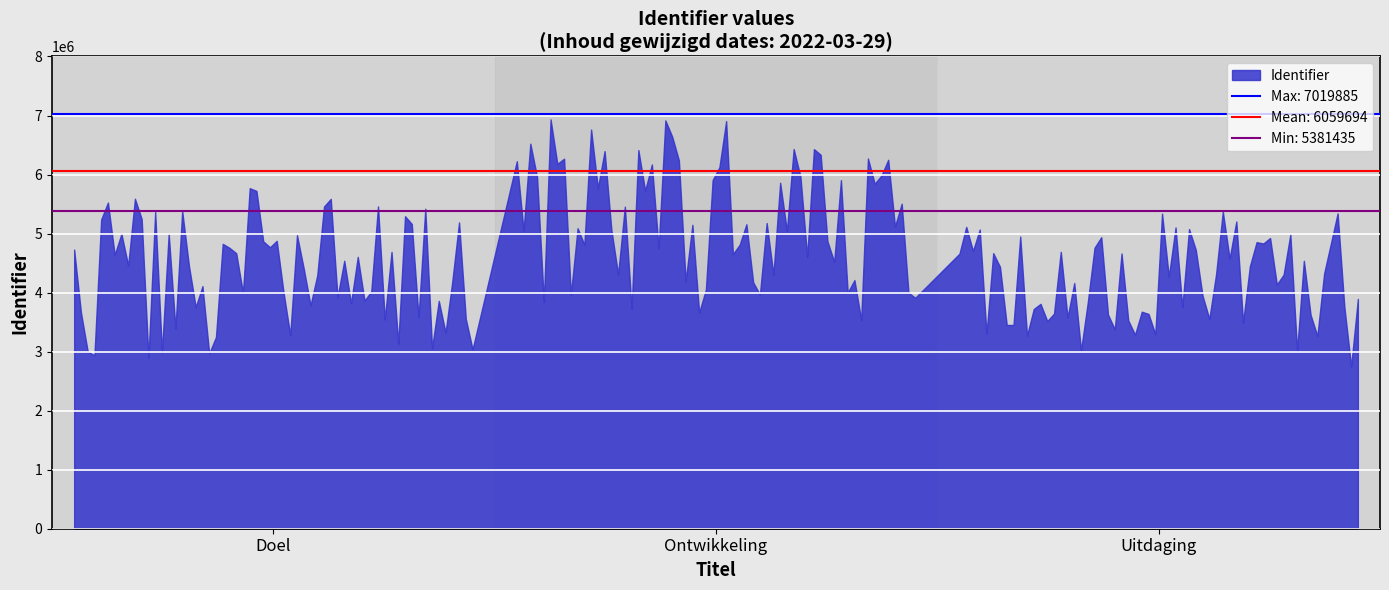

What is the difference between the maximum and minimum values?

1638450